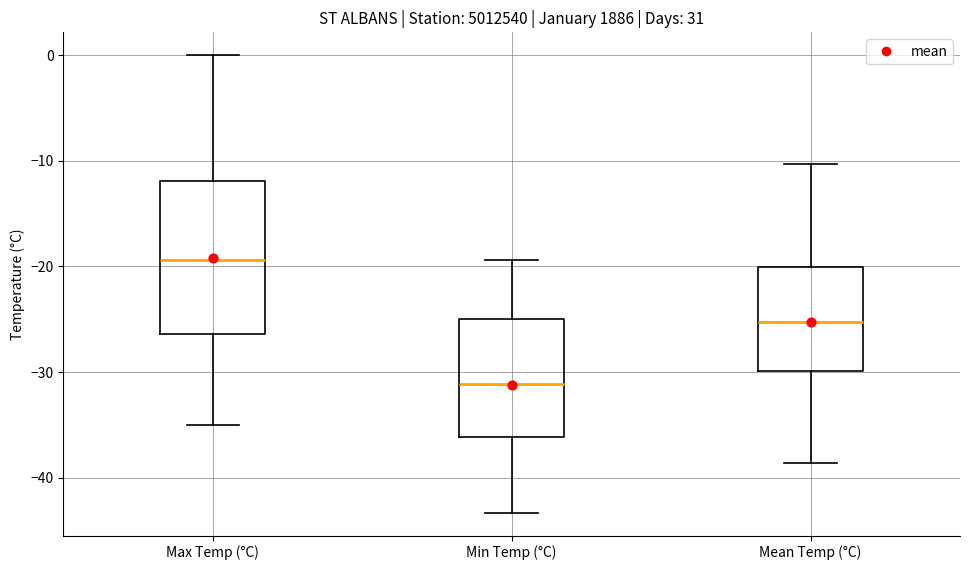

Which box's median line is the highest?

Max Temp (°C)